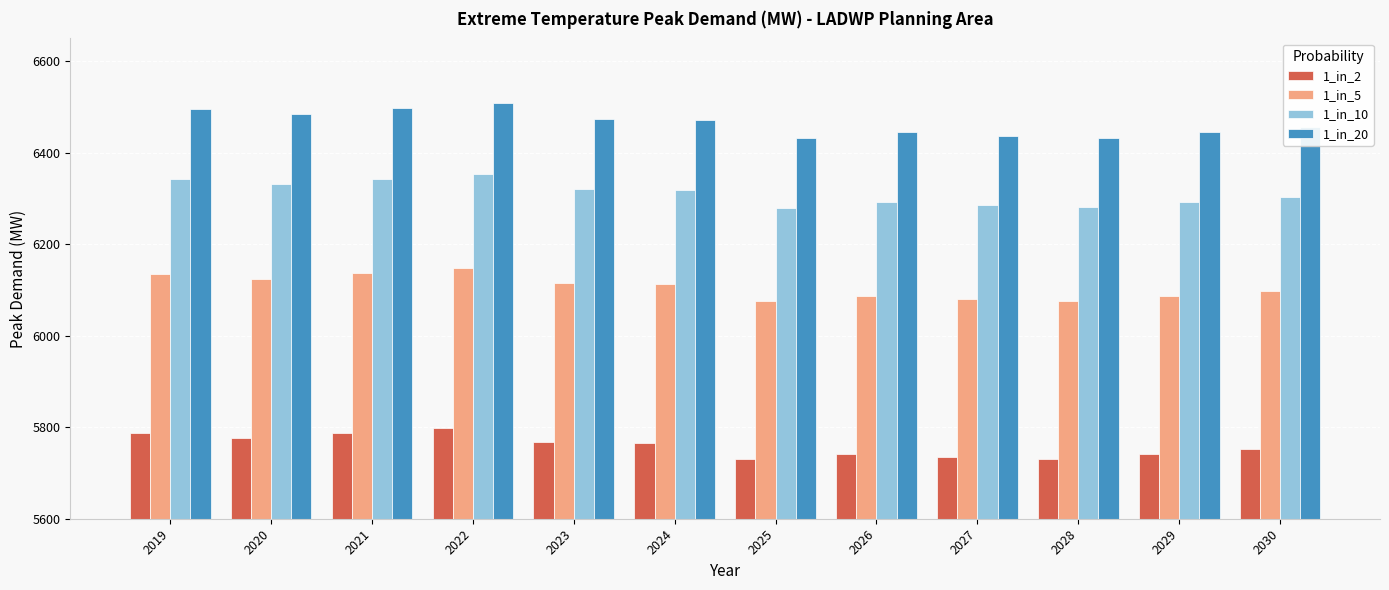

What is the sum of the 1_in_5 values at 2024 and 2021?

12249.3